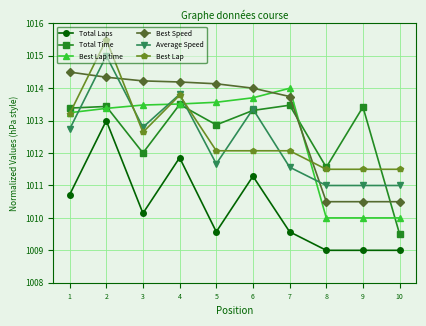

The Total Time series shows 1013.3 at 6. True or false?

True